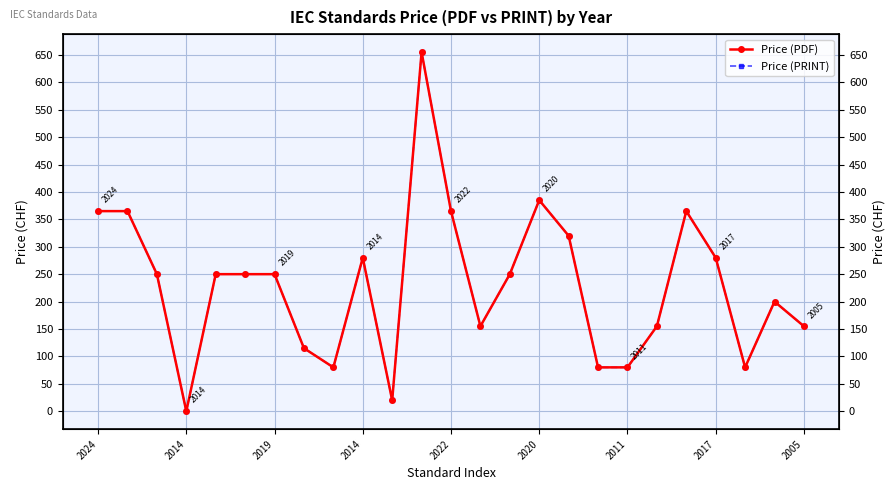

At which category is the sum across all series the highest?

11